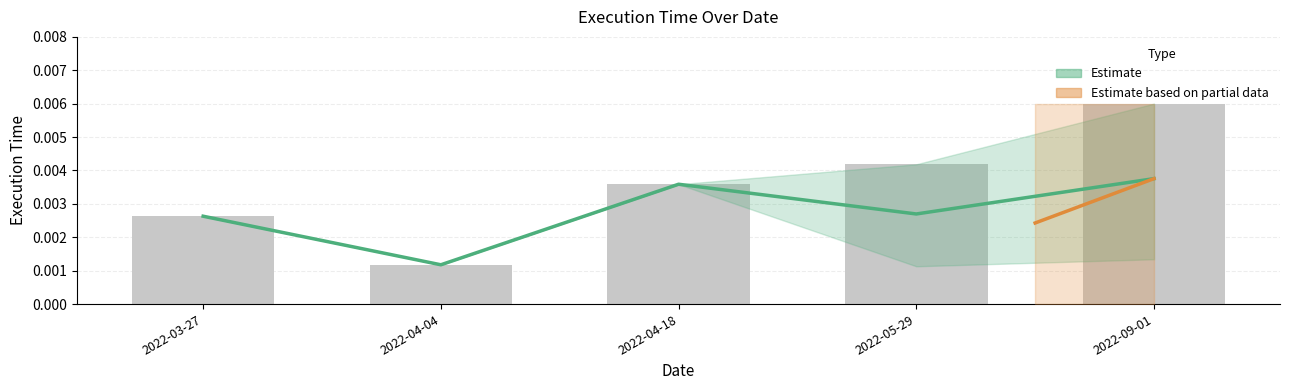

Which has a higher value, 2022-05-29 or 2022-09-01?

2022-09-01